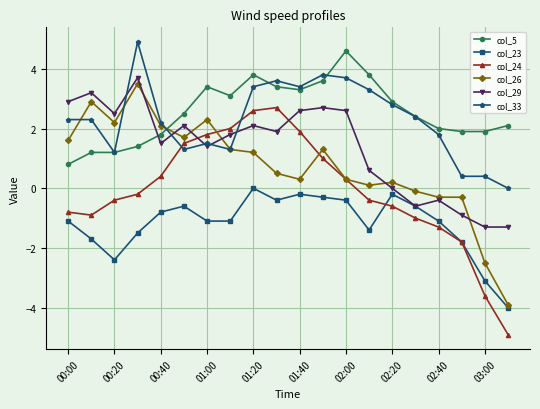

How many lines are shown in the chart?

6